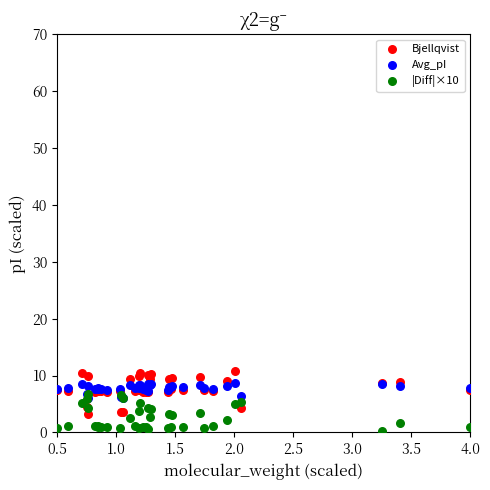

What are all the series names shown in the legend?

Bjellqvist, Avg_pI, |Diff|×10